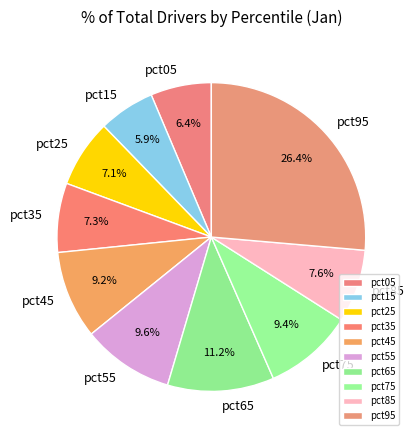

To the nearest percent, what portion does pct15 represent?

6%